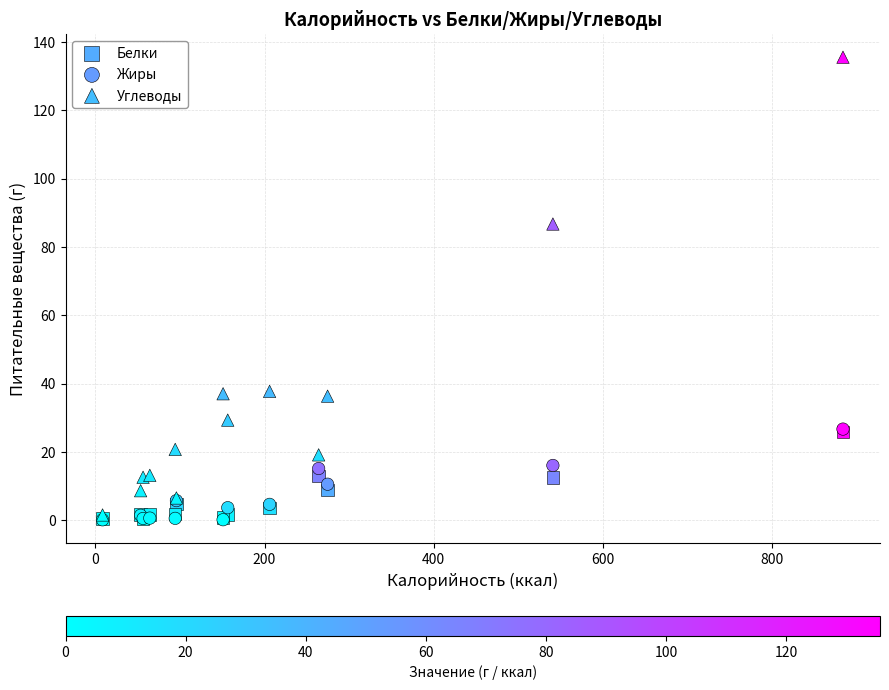

Across all series, what Y value is closest to 67?

86.7